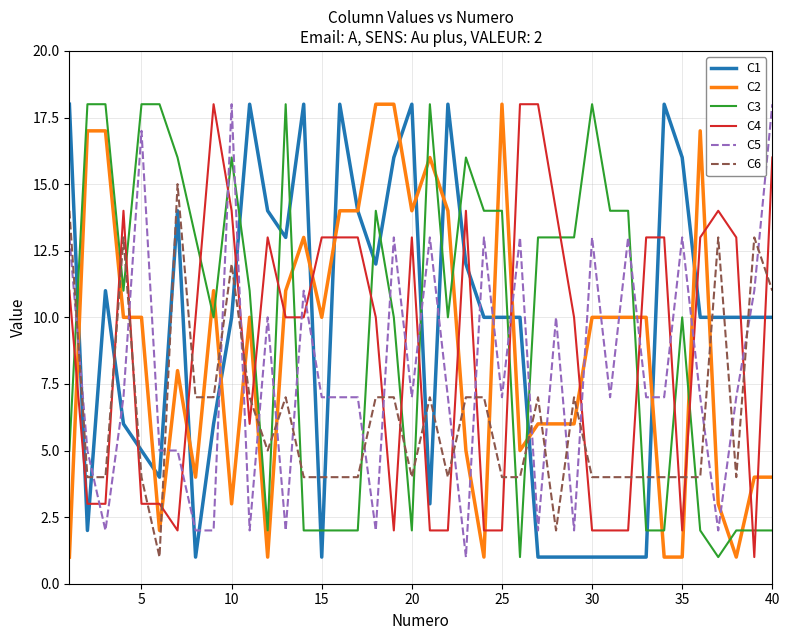

True or false: C6 and C5 intersect in this chart.

True